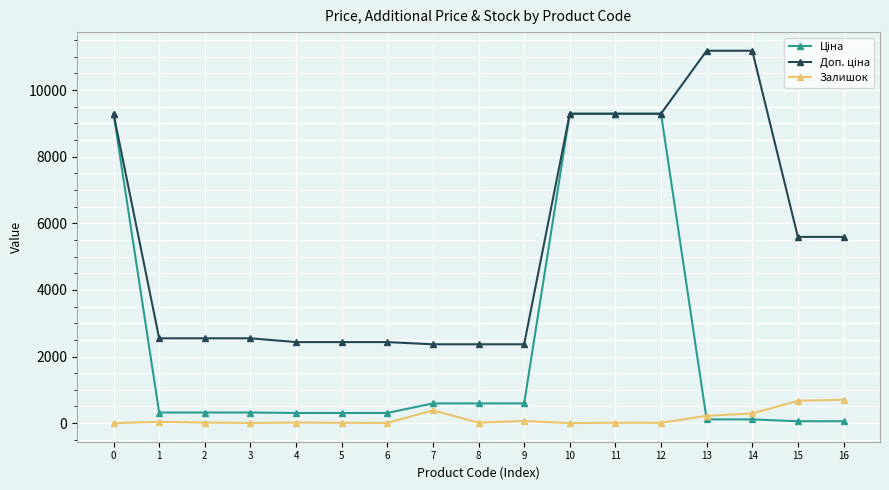

What is the greatest value displayed?

11182.0